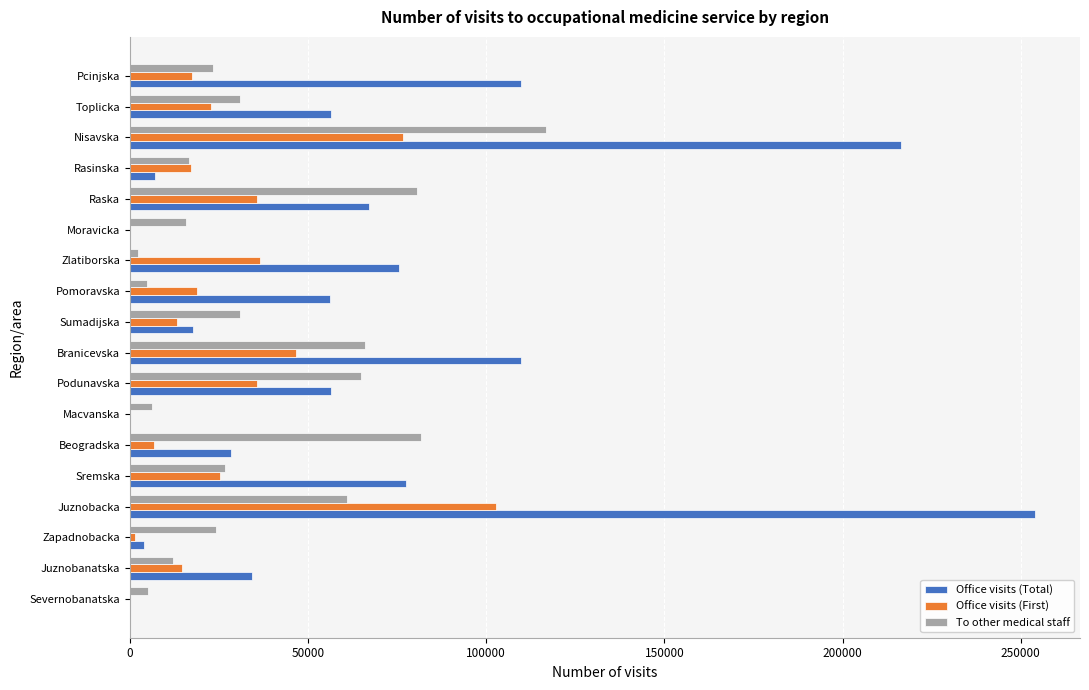

What is the sum of all Office visits (First) values?

471020